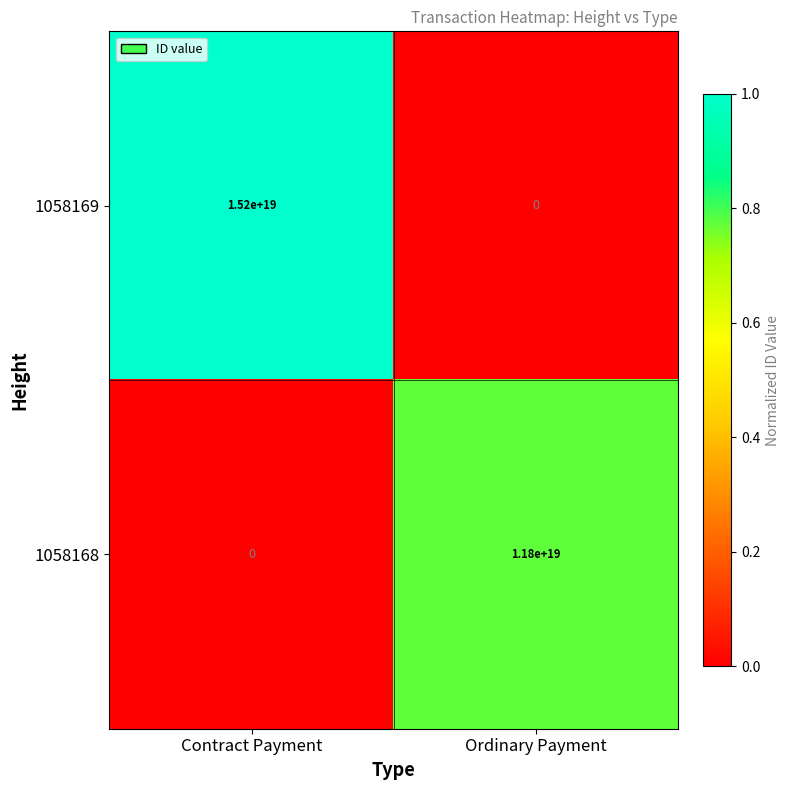

At which category is the sum across all series the highest?

Contract Payment